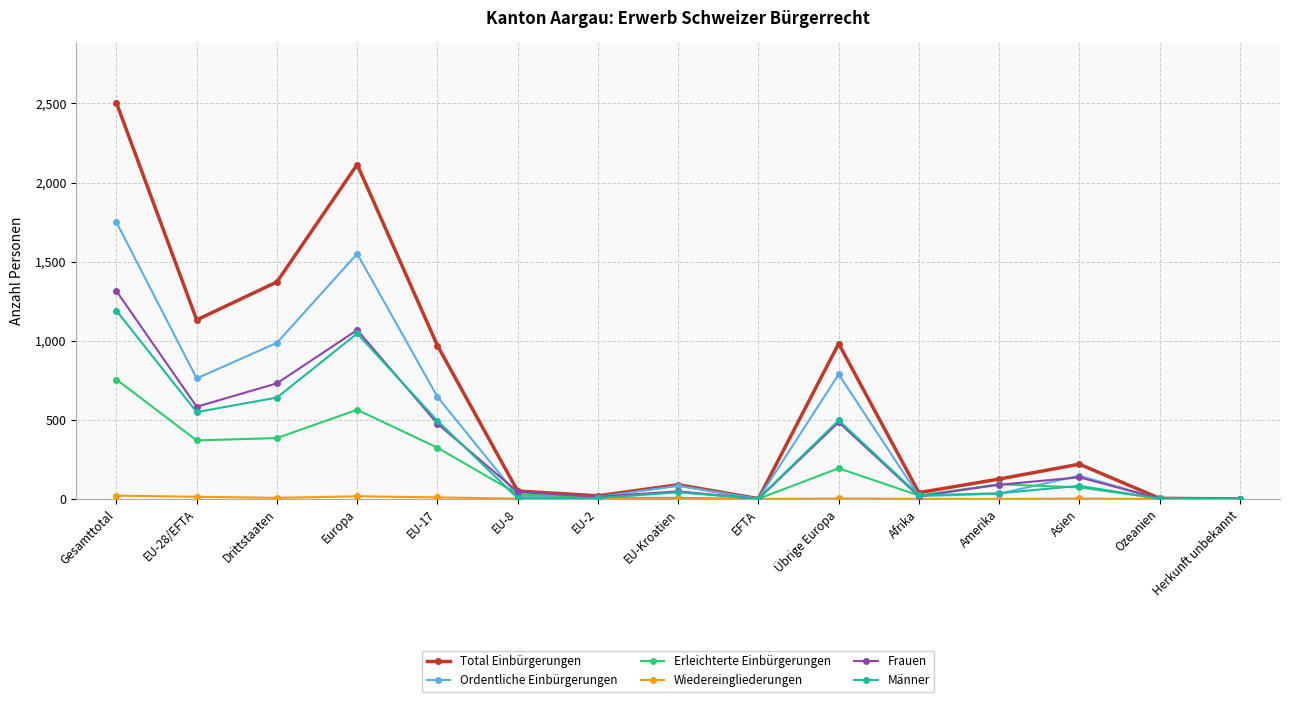

Which series has the widest spread of values?

Total Einbürgerungen